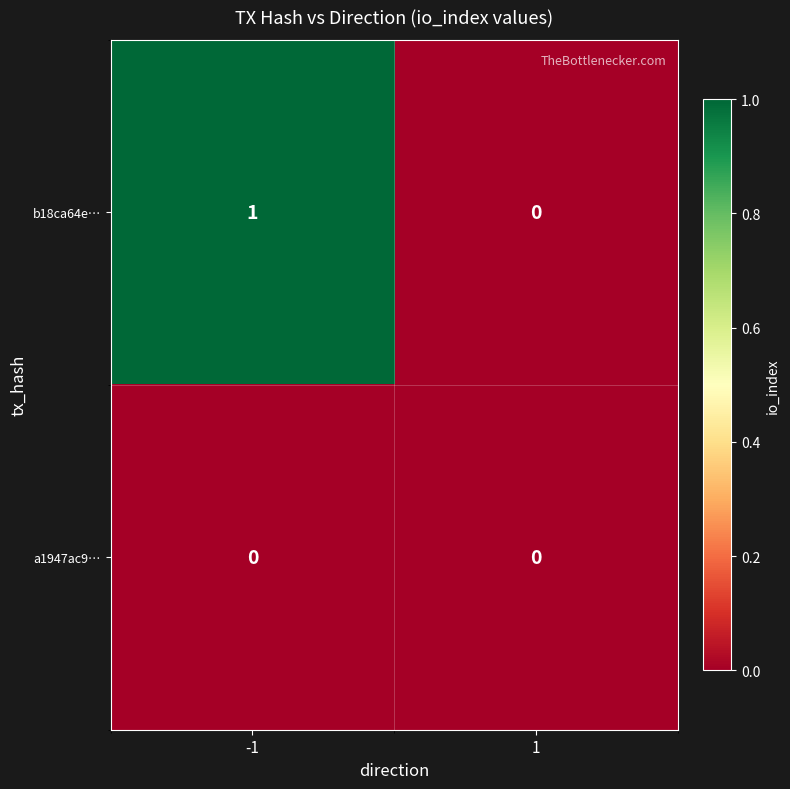

Which category has the highest value across all series?

-1